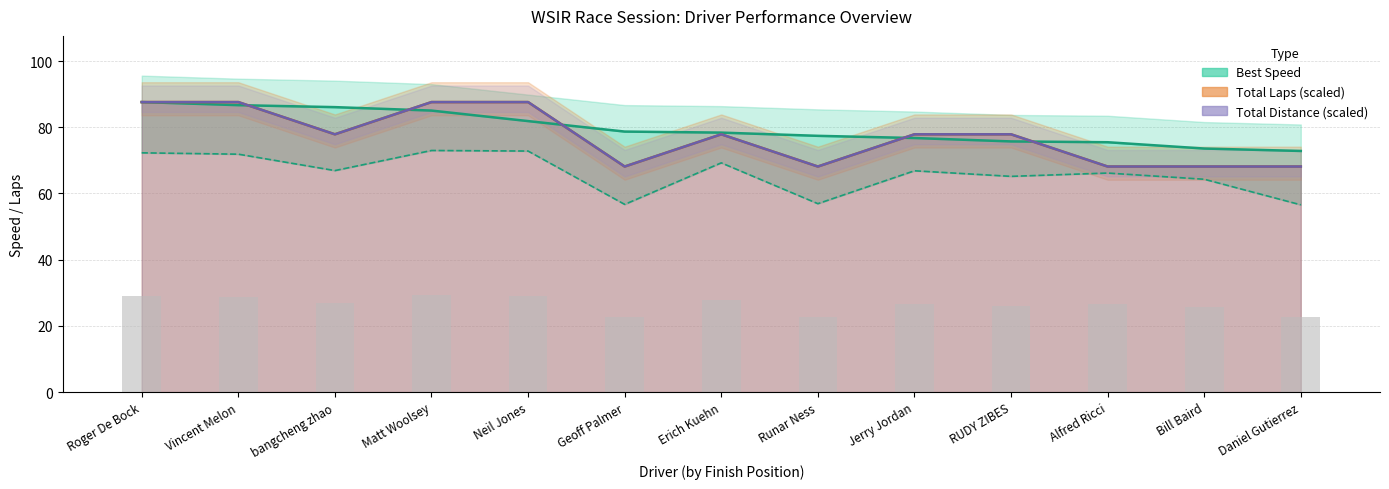

What is the minimum value shown in the chart?

56.6